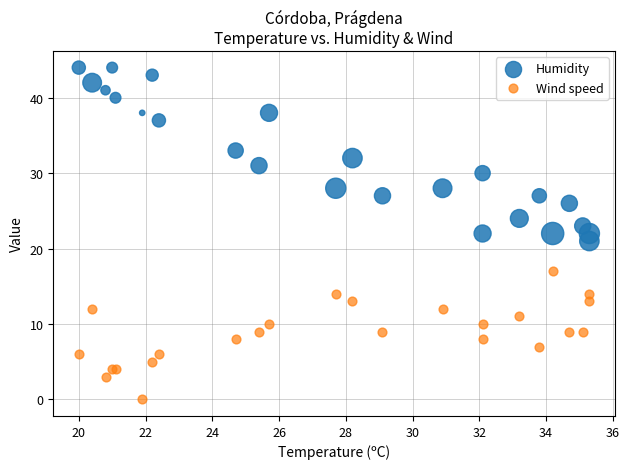

Which series reaches the minimum Y coordinate?

Wind speed